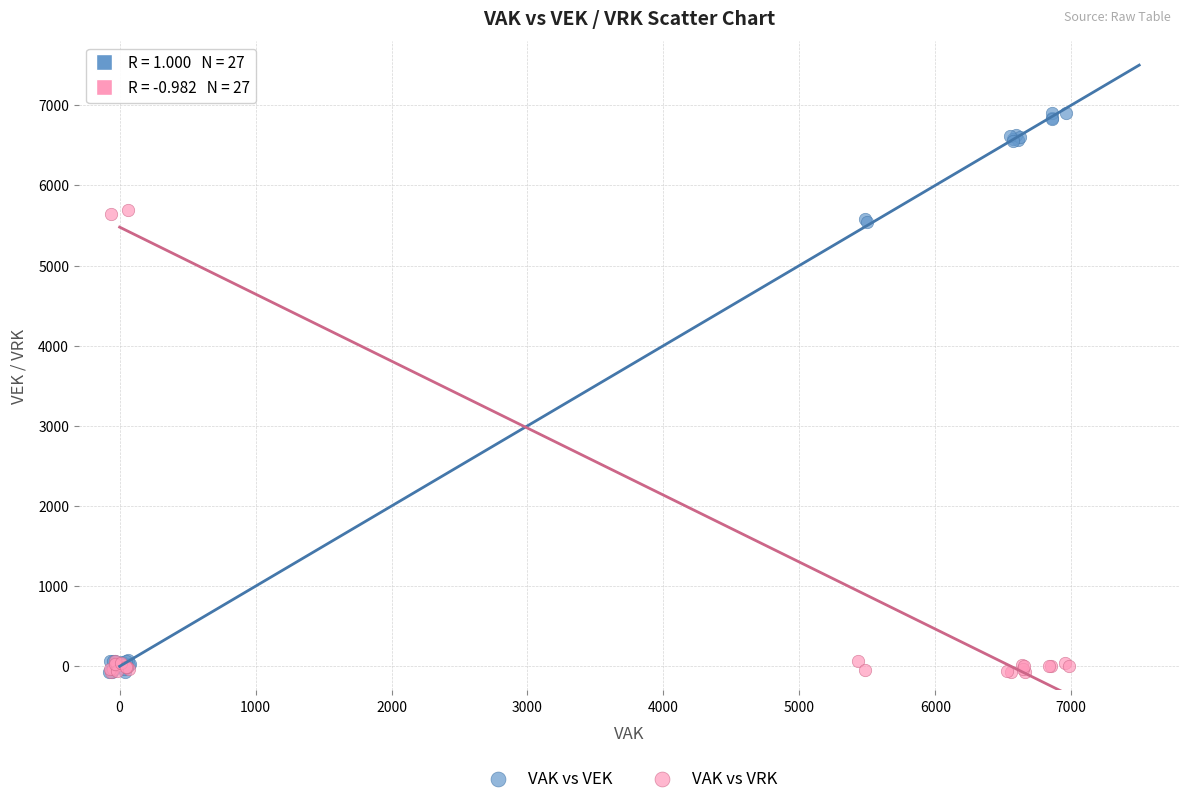

Which series has the widest spread of Y values?

VAK vs VEK